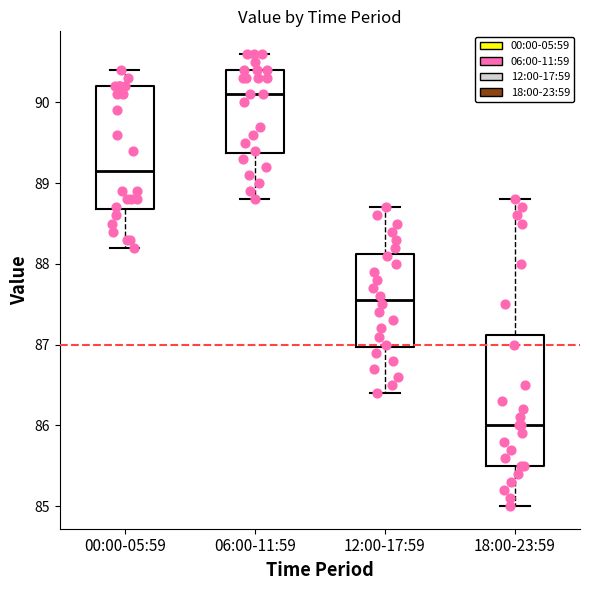

Which box has the highest median line?

06:00-11:59